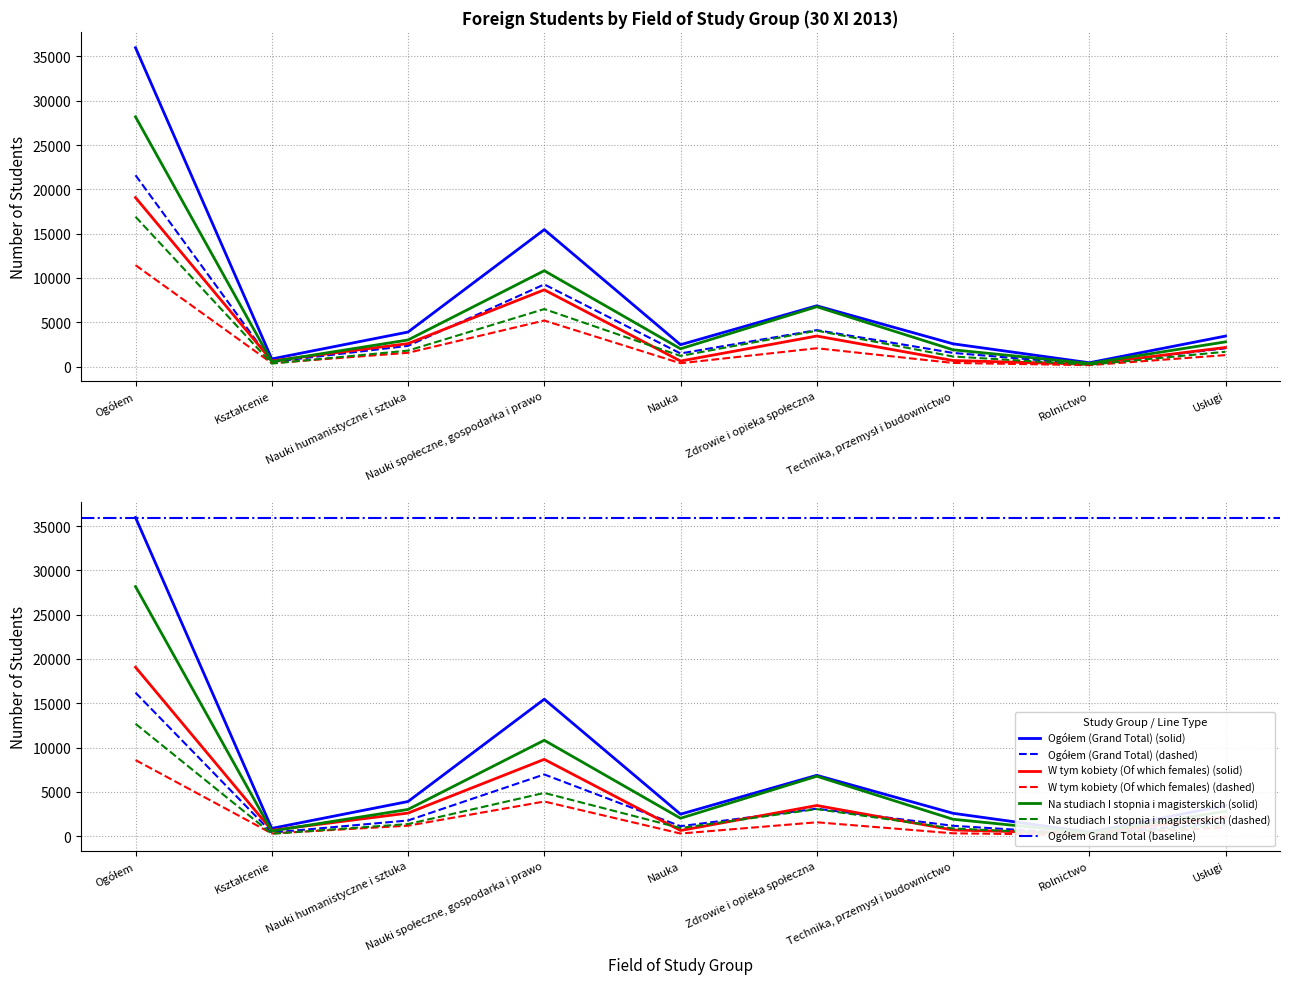

Is it true that Na studiach I stopnia i magisterskich equals 735.6 at Technika, przemysł i budownictwo?

False